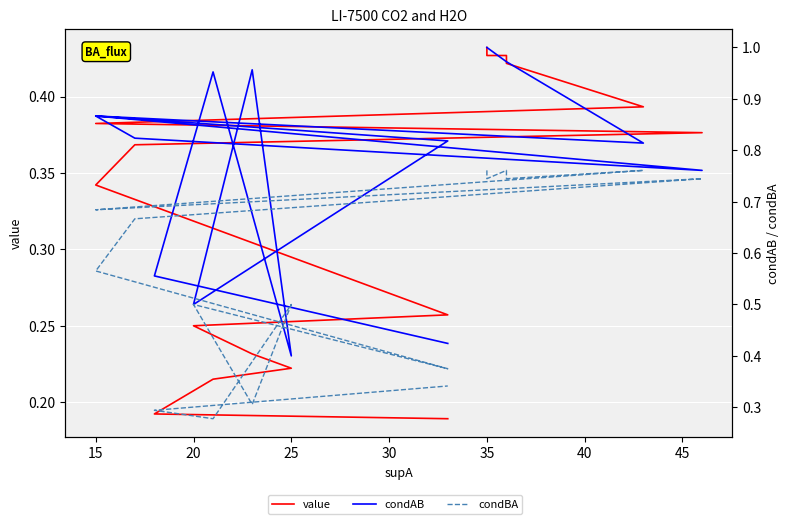

True or false: value has a value of 0.1 at 50.

False